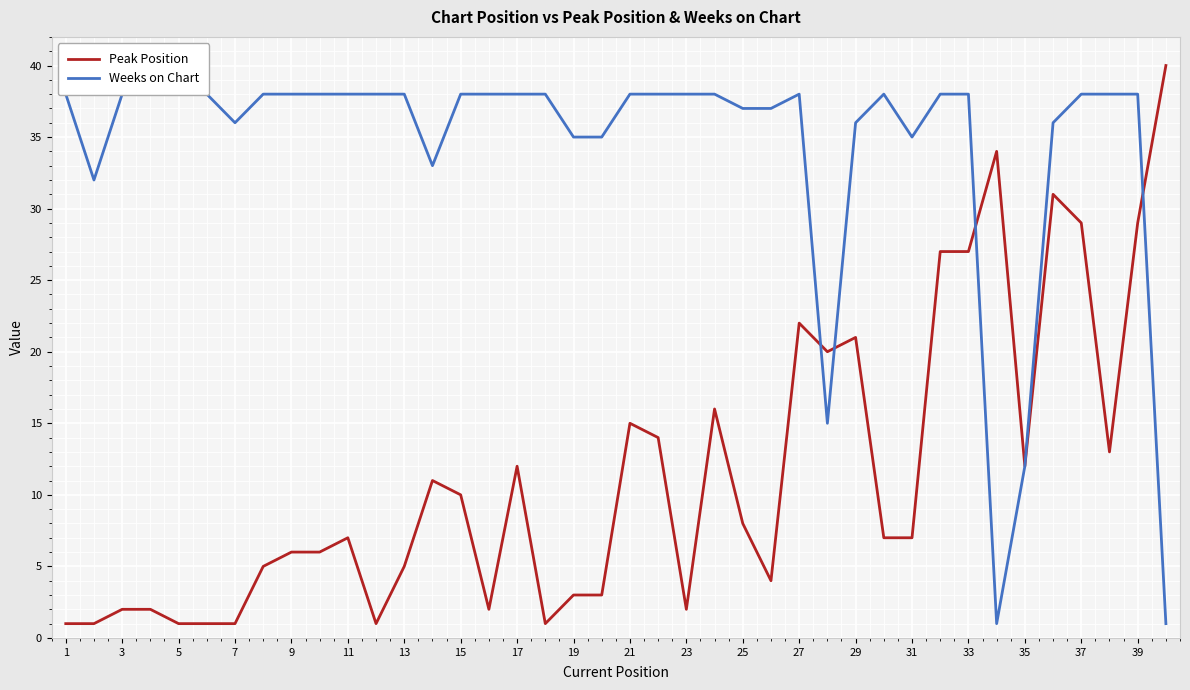

What is the average value of the Peak Position series?

11